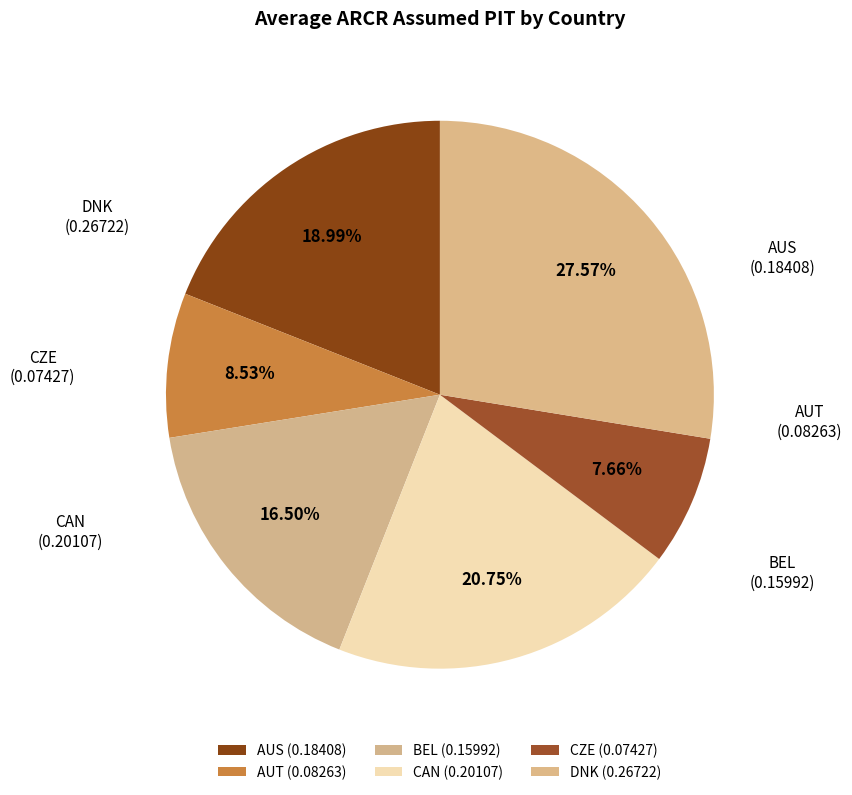

Do DNK and CAN together represent more than half of the pie?

No